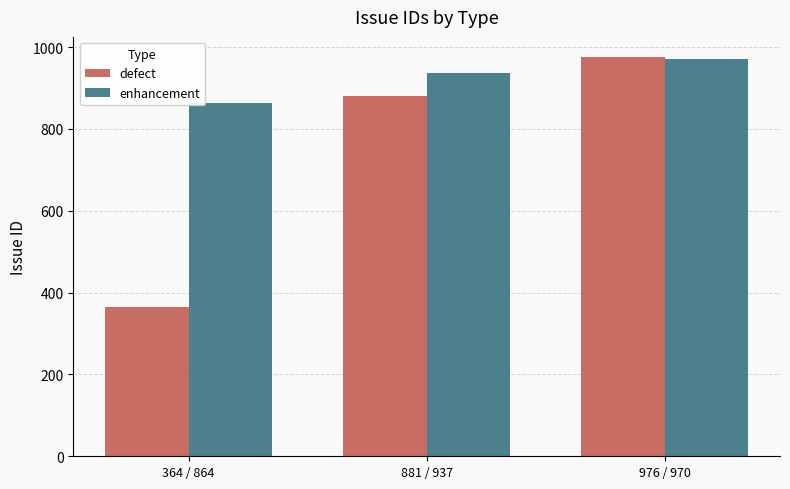

Rank the categories by enhancement value from lowest to highest.

364 / 864, 881 / 937, 976 / 970